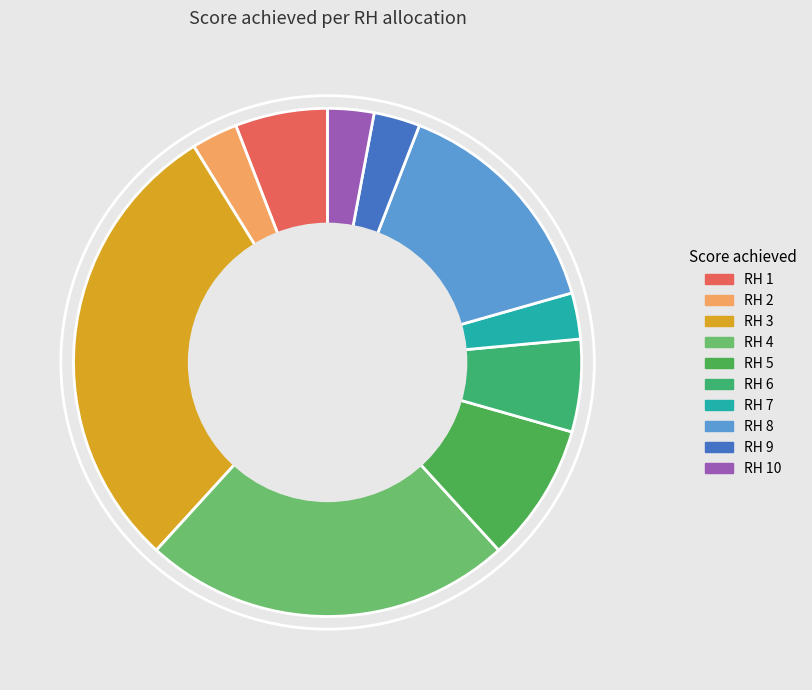

Between RH 8 and RH 7, which is larger?

RH 8